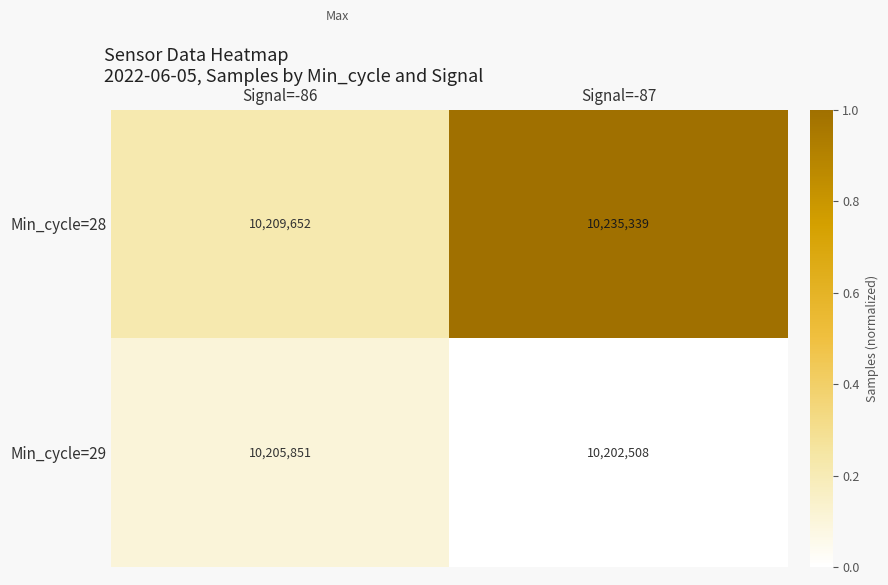

Which label corresponds to the smallest value in the chart?

Signal=-87